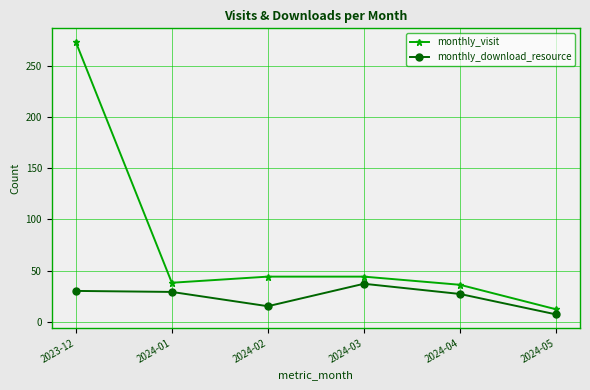

What is the maximum value for monthly_visit?

274